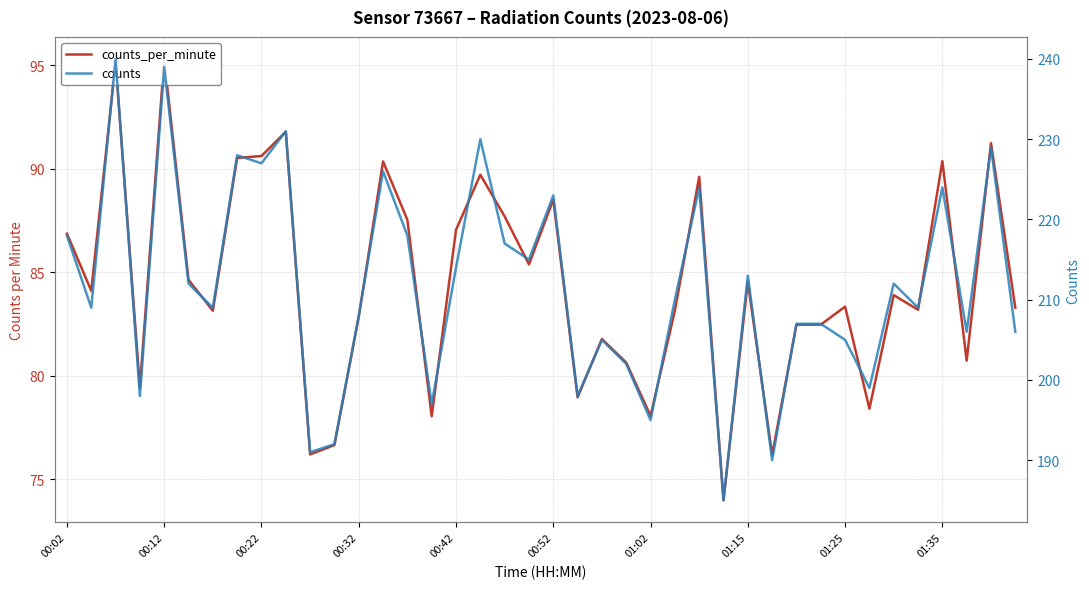

Does the chart have visible grid lines?

Yes